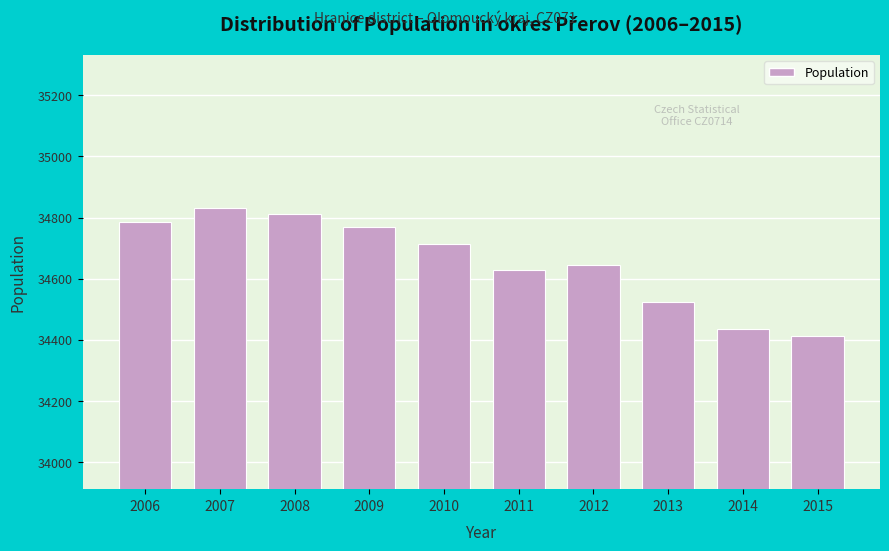

Reading left to right, extract all data points from this chart.

34787	34832	34811	34770	34712	34627	34644	34525	34435	34411